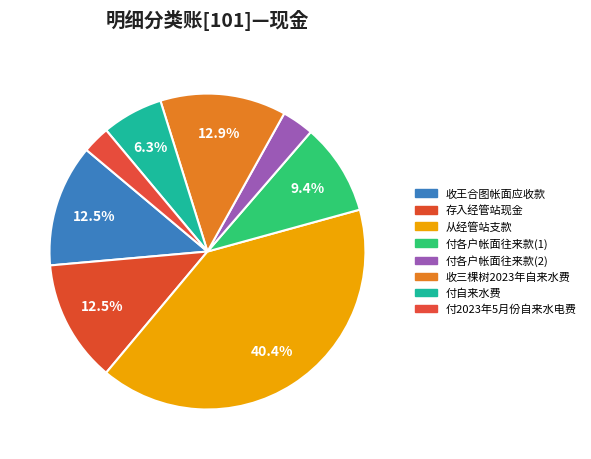

Rank the categories by value from lowest to highest.

付2023年5月份自来水电费, 付各户帐面往来款(2), 付自来水费, 付各户帐面往来款(1), 收王合图帐面应收款, 存入经管站现金, 收三棵树2023年自来水费, 从经管站支款